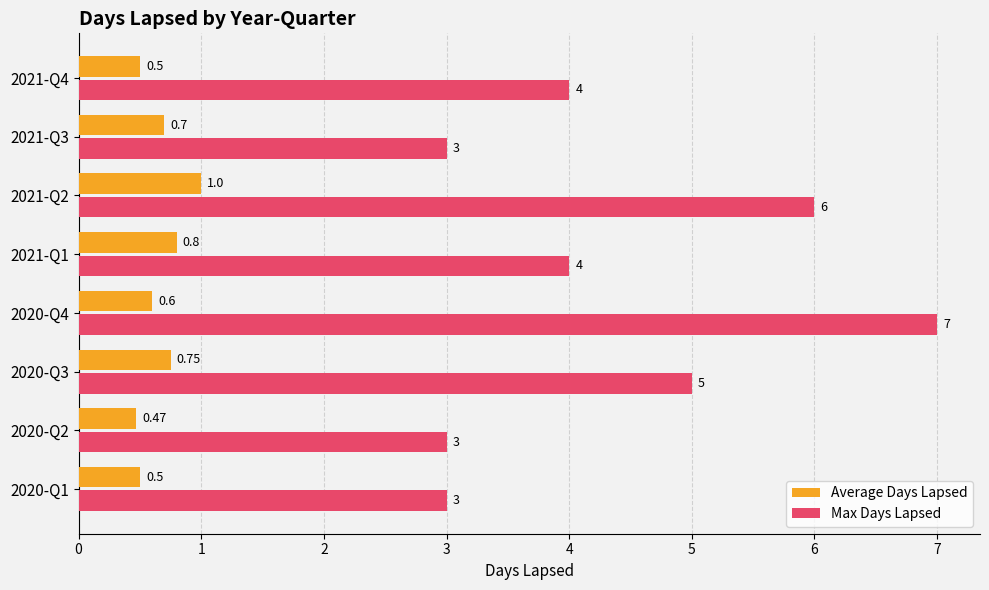

Which series has the largest range (max minus min)?

Max Days Lapsed